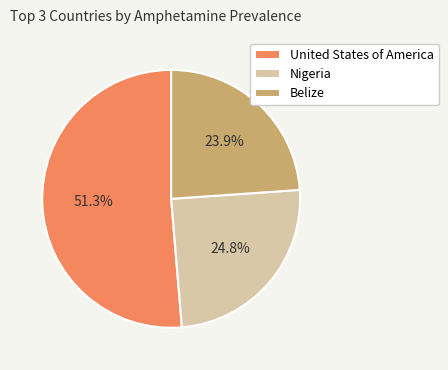

Between United States of America and Belize, which is larger?

United States of America